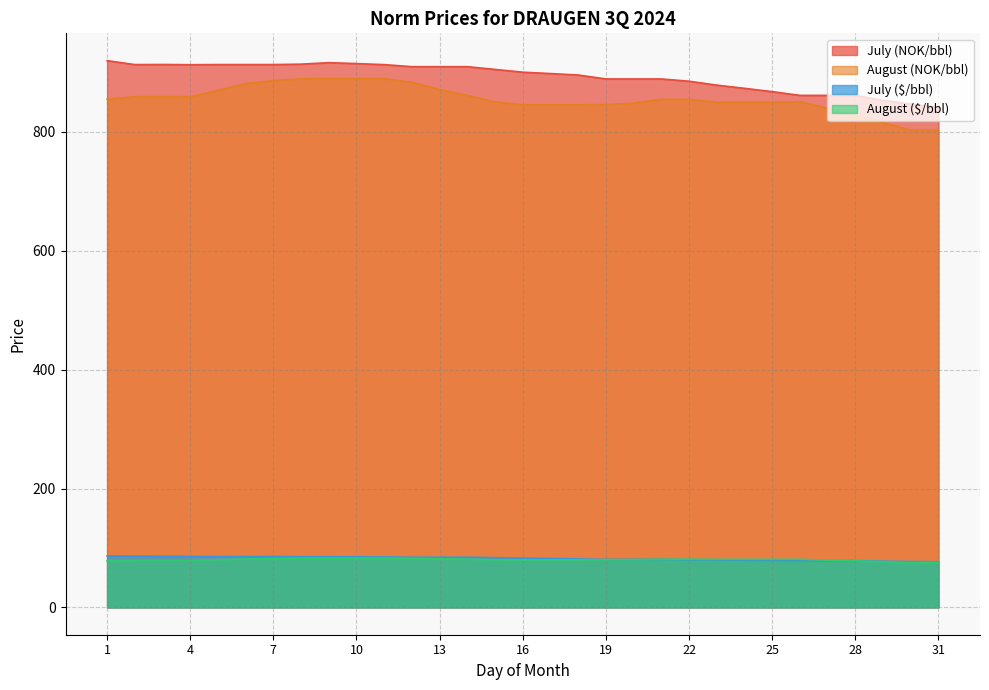

True or false: August ($/bbl) and July (NOK/bbl) intersect in this chart.

False